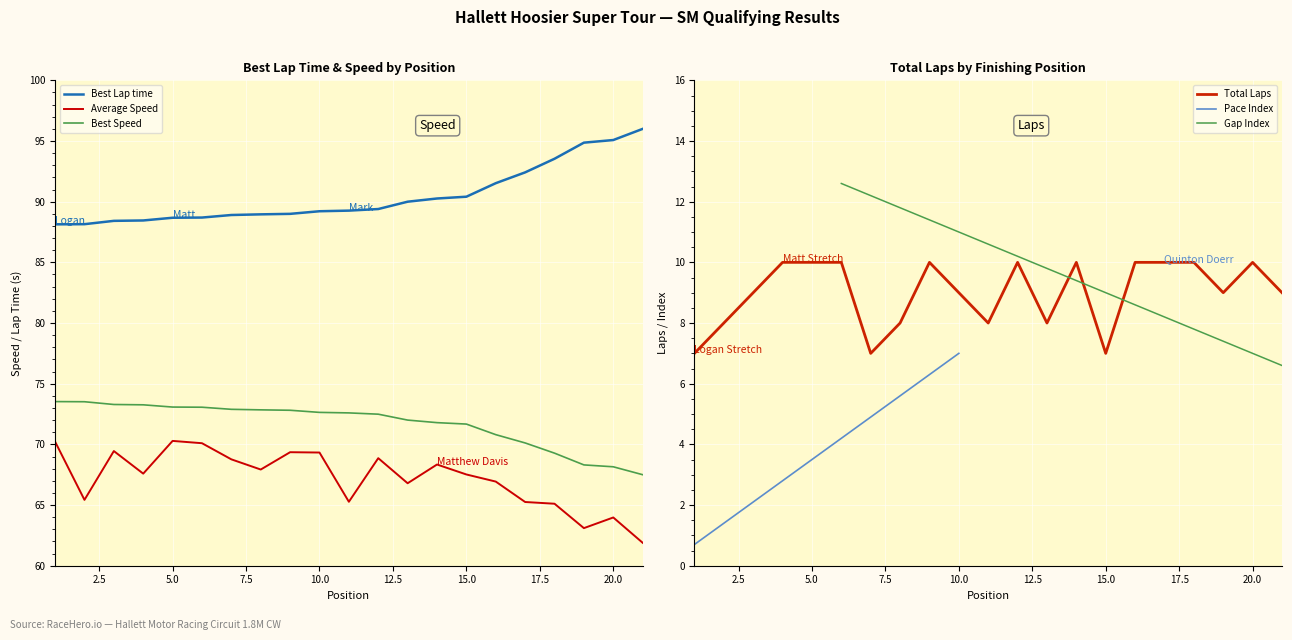

What is the minimum value for Best Lap time?

88.1